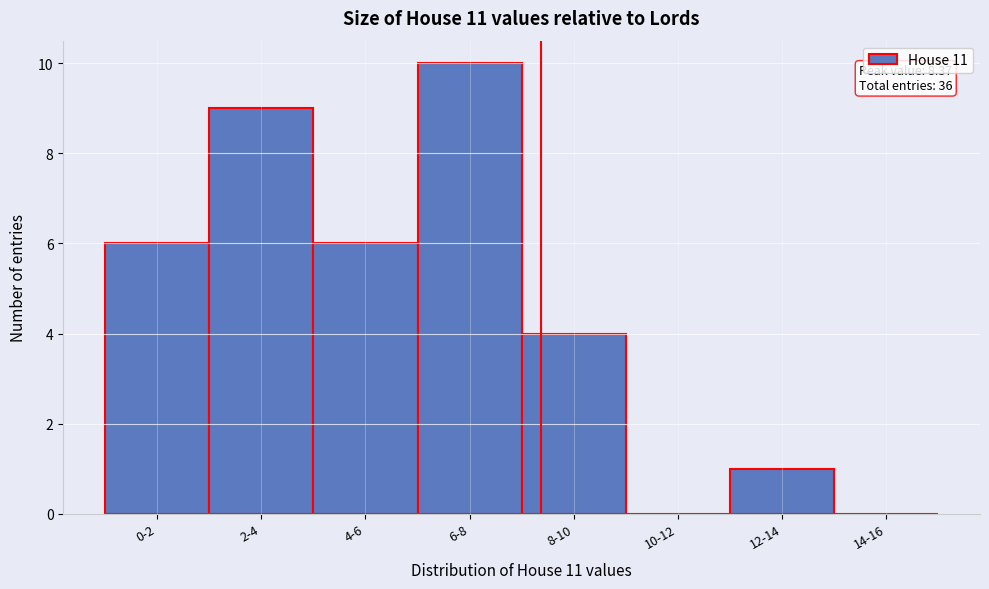

Reading right to left, extract all data points from this chart.

14-16=0	12-14=1	10-12=0	8-10=4	6-8=10	4-6=6	2-4=9	0-2=6